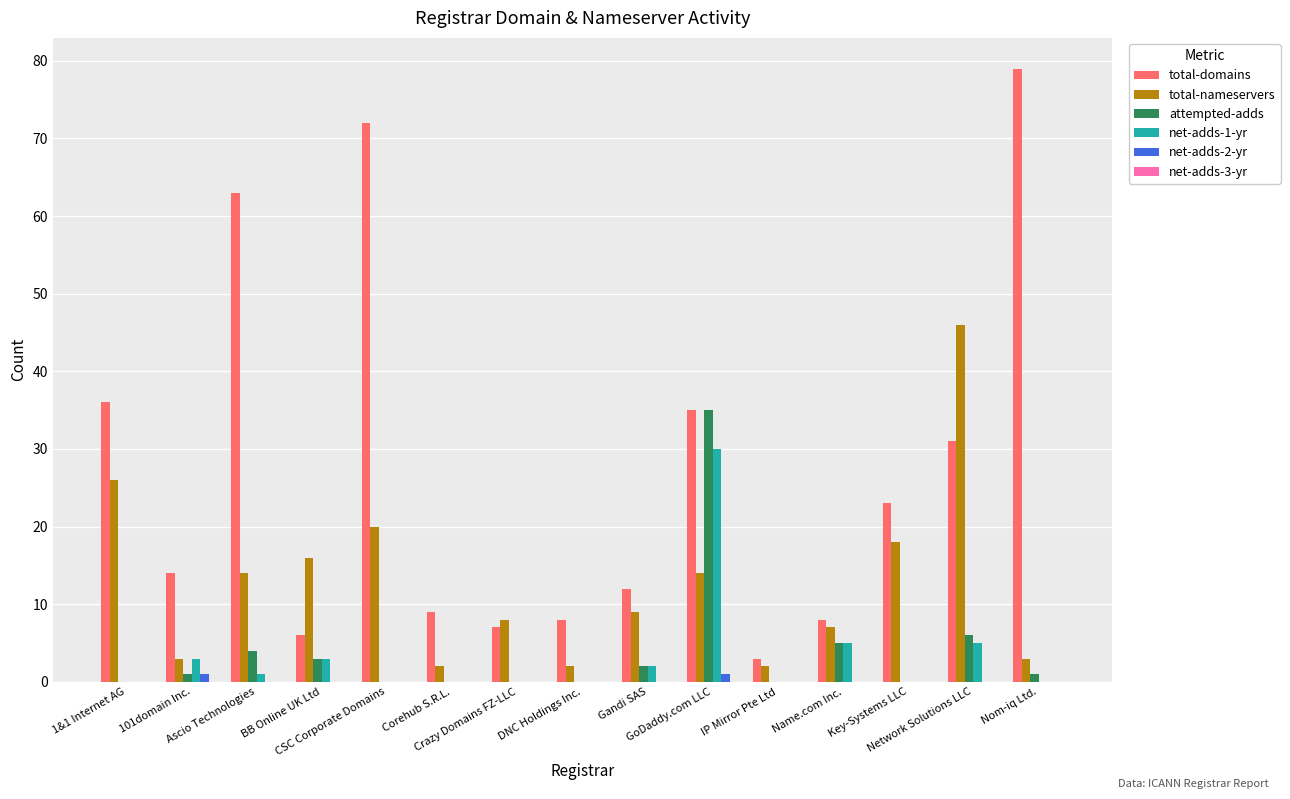

How many groups of bars are there?

15